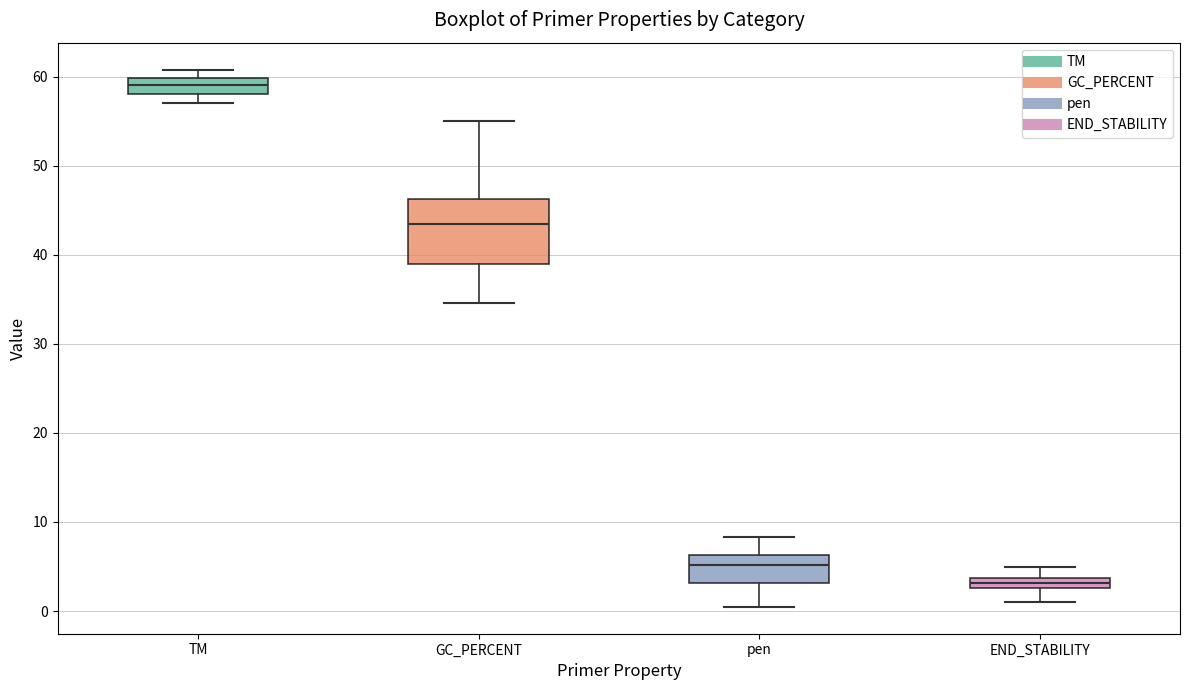

Comparing the boxes themselves (not the whiskers), which one is the tallest?

GC_PERCENT